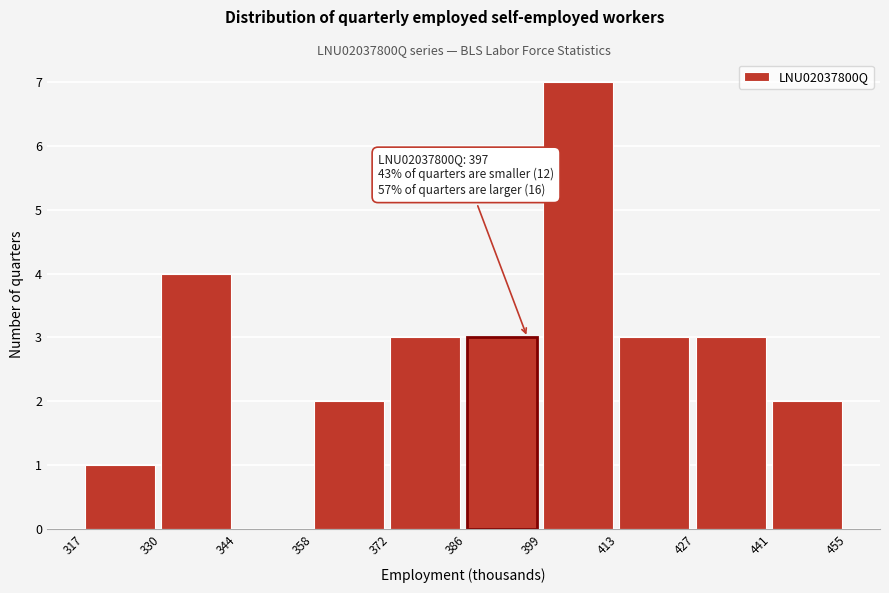

Which range on the x-axis has the tallest bar?

399 to 413